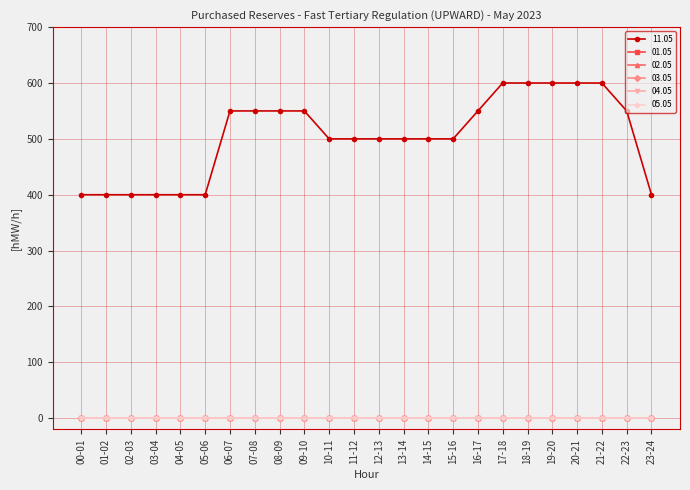

Does the chart have visible grid lines?

Yes